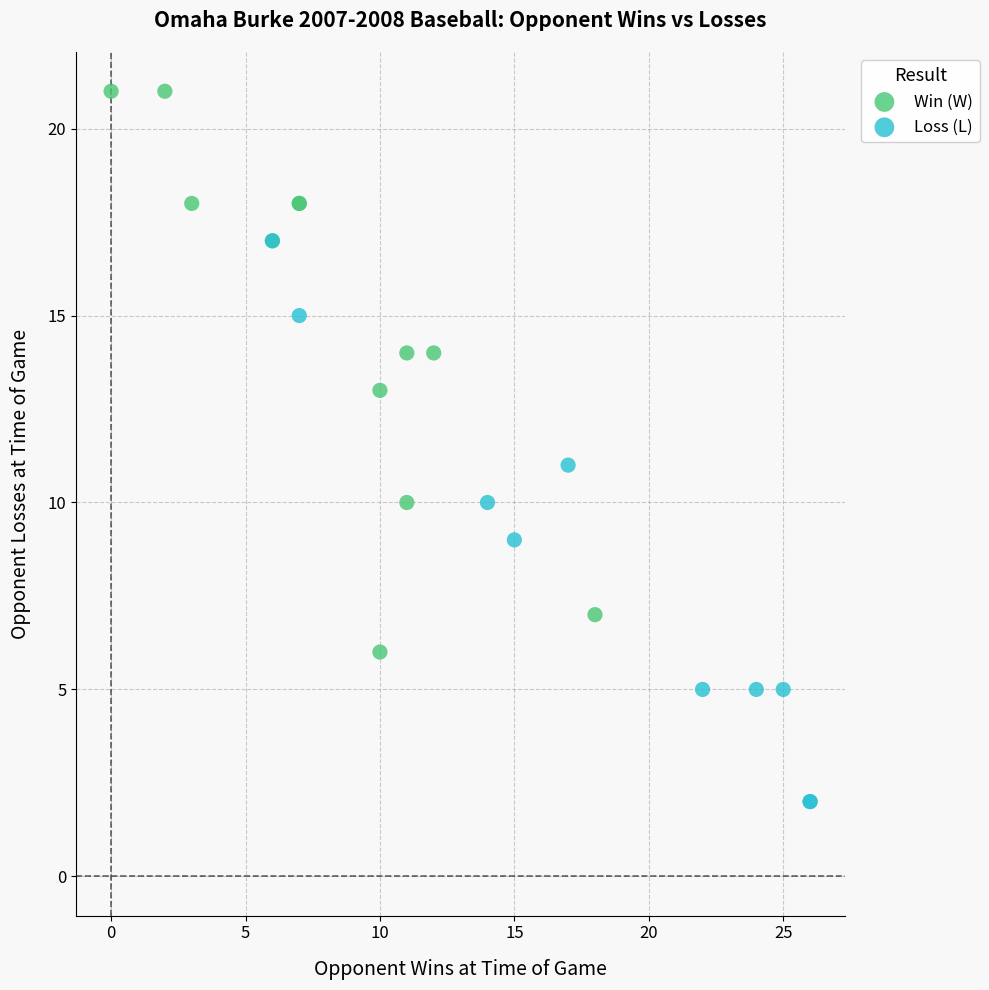

Which series reaches the maximum Y coordinate?

Win (W)